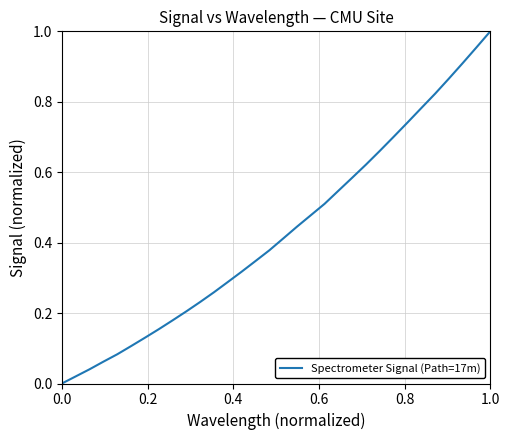

How many categories are shown in the chart?

32